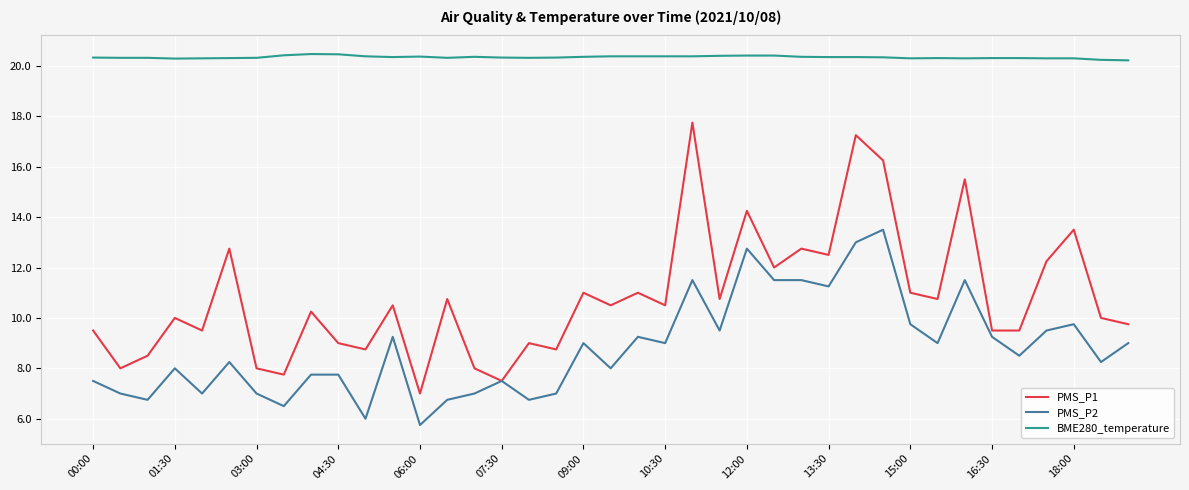

Which series has the largest range (max minus min)?

PMS_P1